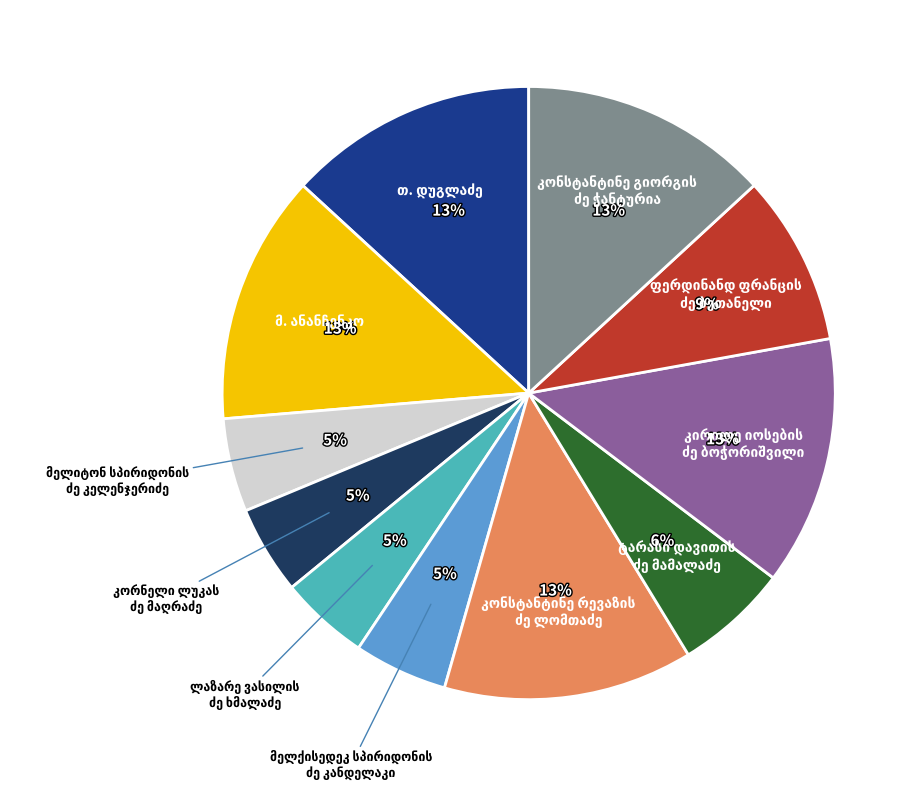

To the nearest percent, what is the average slice percentage?

9%